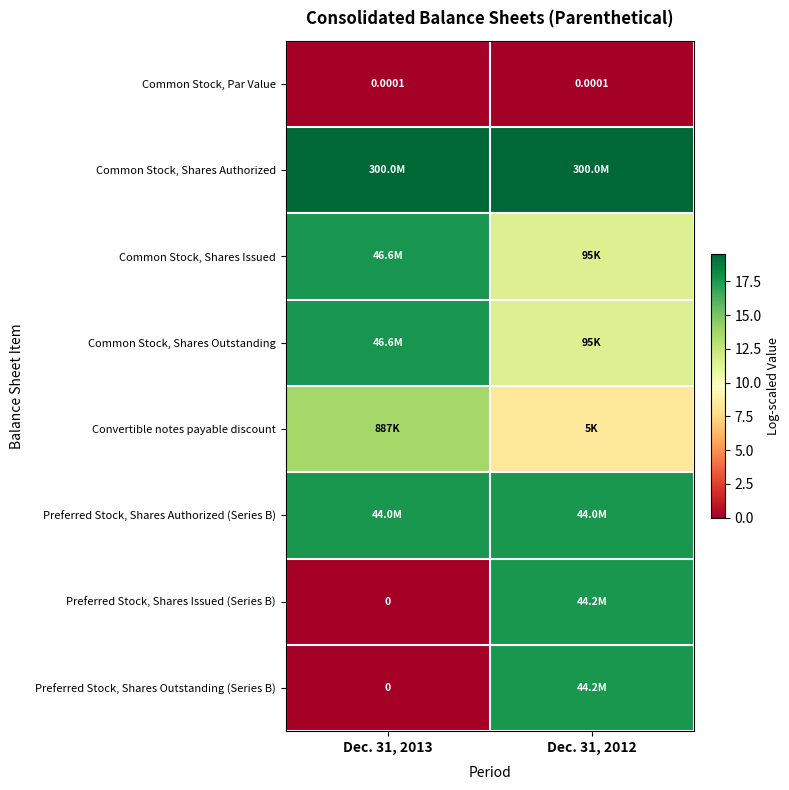

How many series are shown in this chart?

8